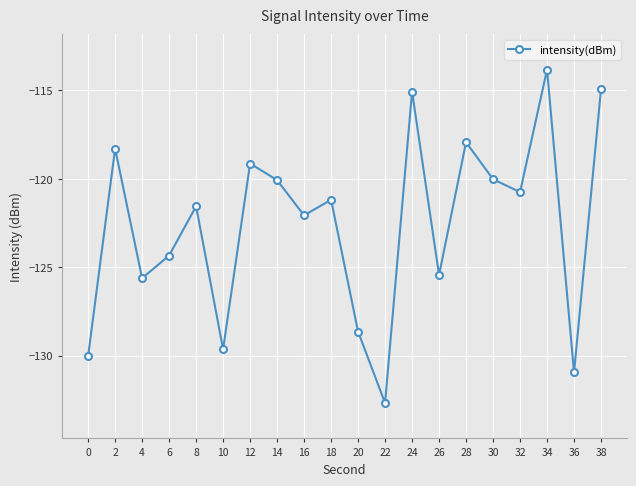

How many lines are shown in the chart?

1